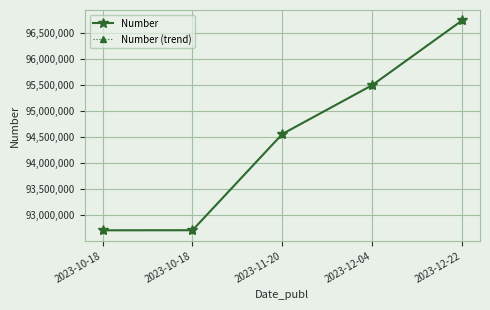

What is the approximate value of Number at 2023-12-22, to the nearest 100?

96736800